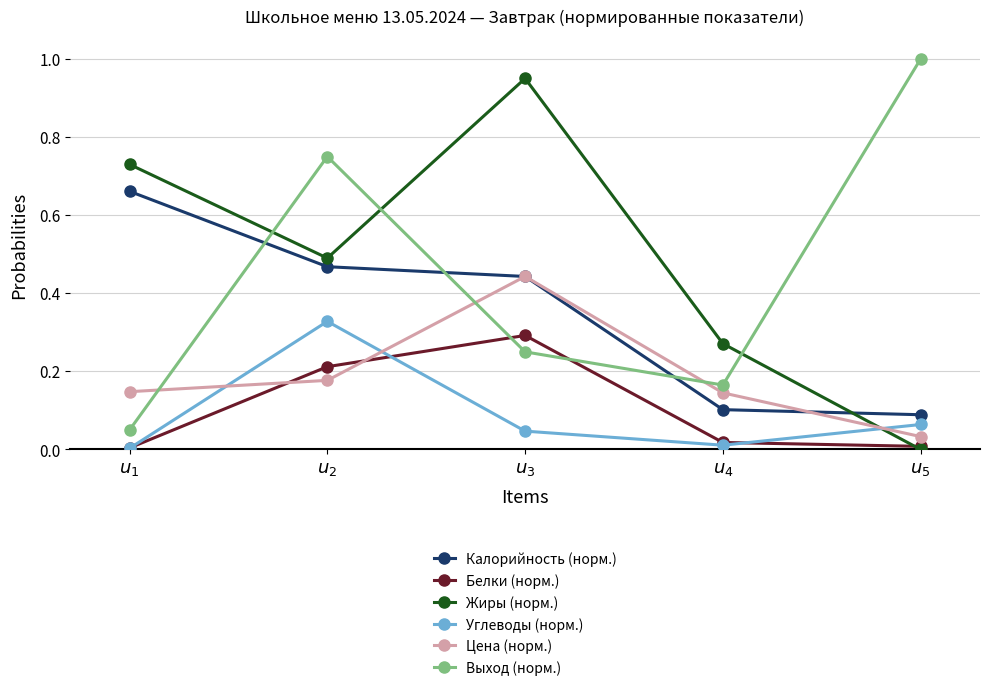

How many times do Выход (норм.) and Белки (норм.) cross each other?

2